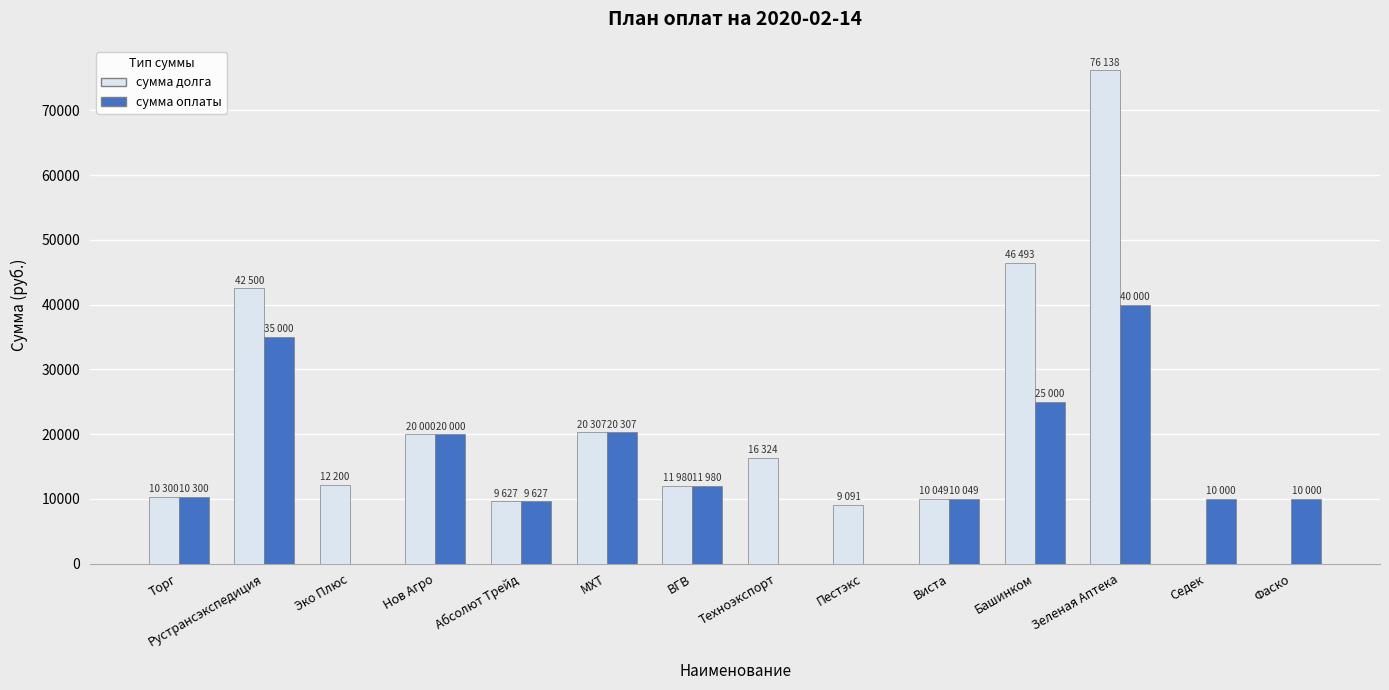

What is the average value of the сумма оплаты series?

14447.4